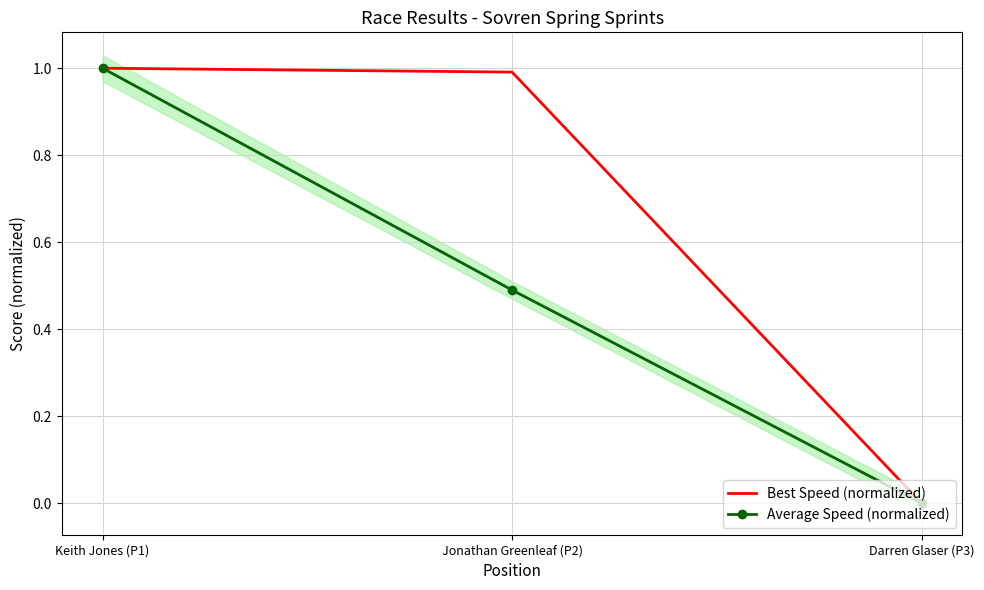

Reading left to right, list all the values displayed in this chart.

Best Speed (normalized): Keith Jones (P1)=1.0	Jonathan Greenleaf (P2)=1.0	Darren Glaser (P3)=0.0
Average Speed (normalized): Keith Jones (P1)=1.0	Jonathan Greenleaf (P2)=0.5	Darren Glaser (P3)=0.0